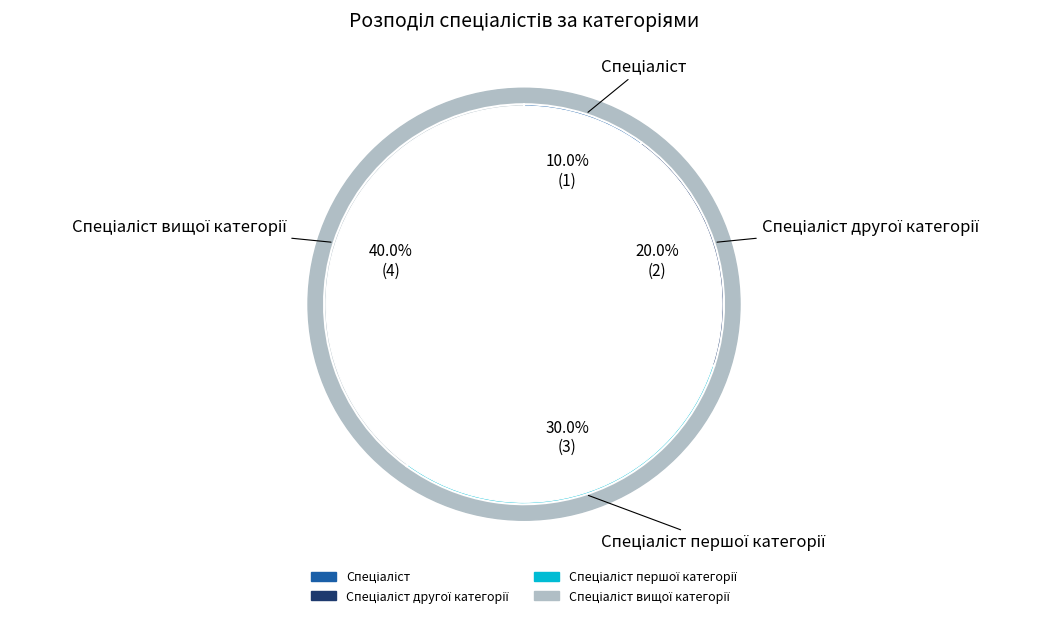

To the nearest percent, what percentage of the pie is Спеціаліст?

10%